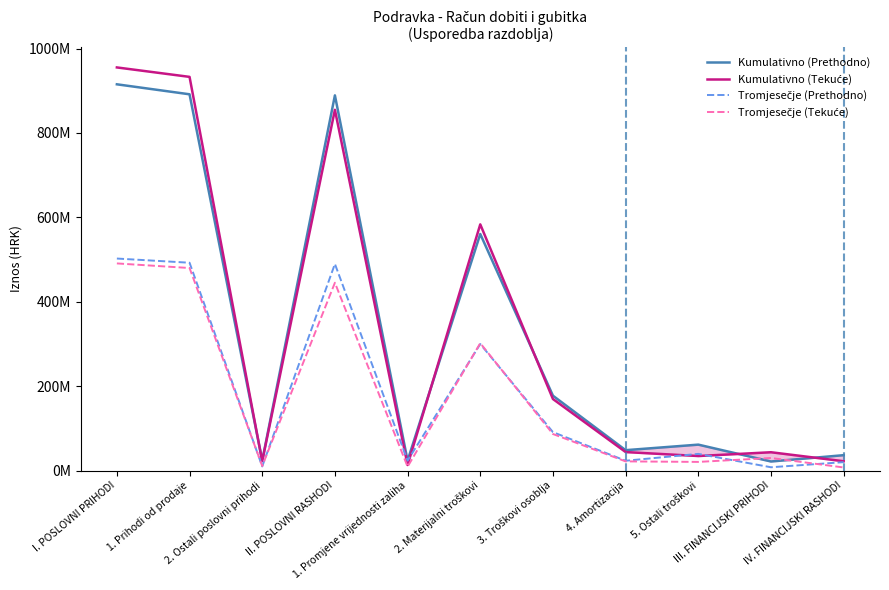

How many values in the Kumulativno (Tekuće) series are below 43979481?

5